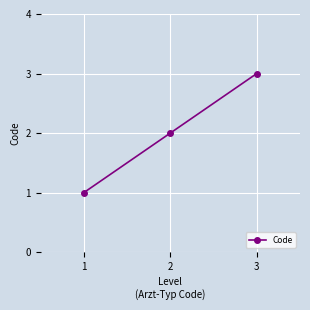

Which has a higher value, 2 or 1?

2